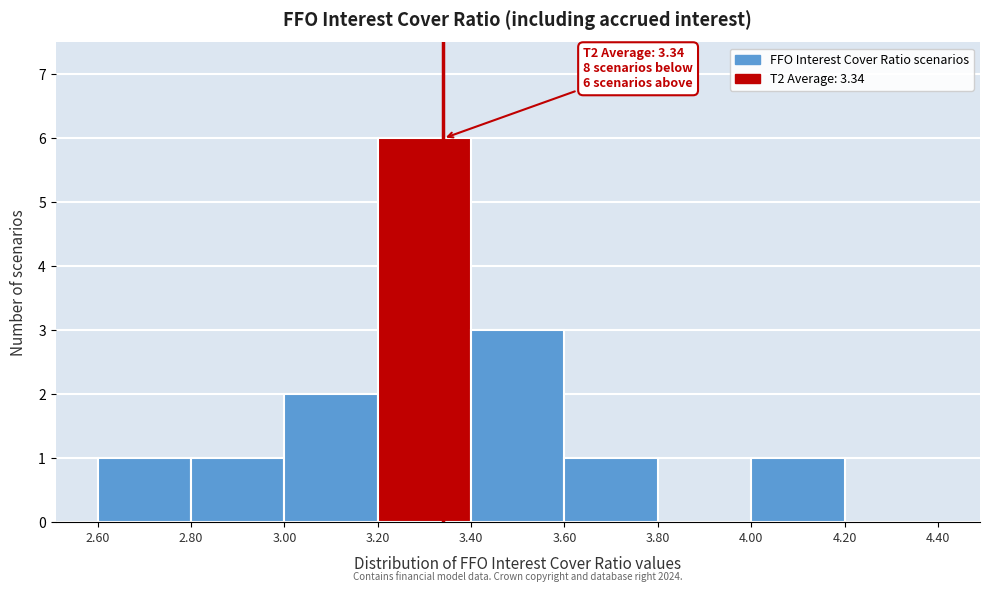

Over which range of the x-axis is the bar tallest?

3.20 to 3.40